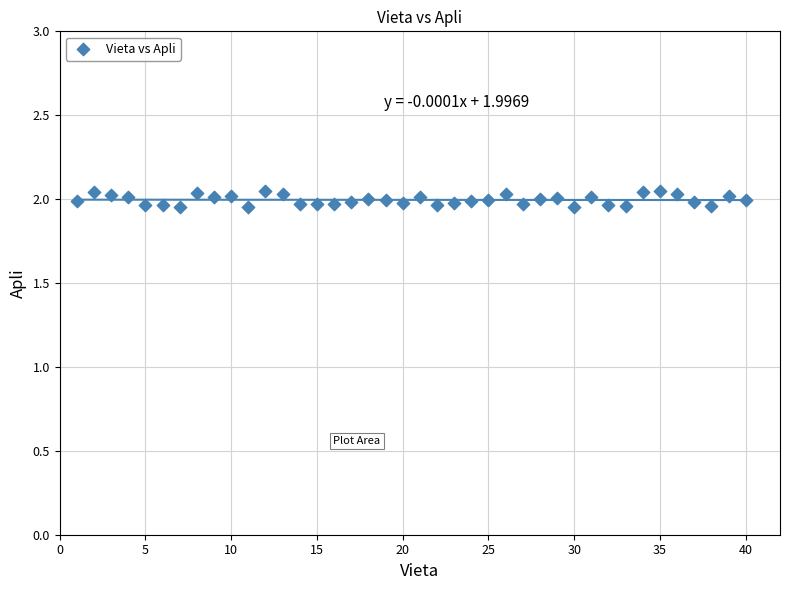

What is the range of X values (max minus min)?

39.0